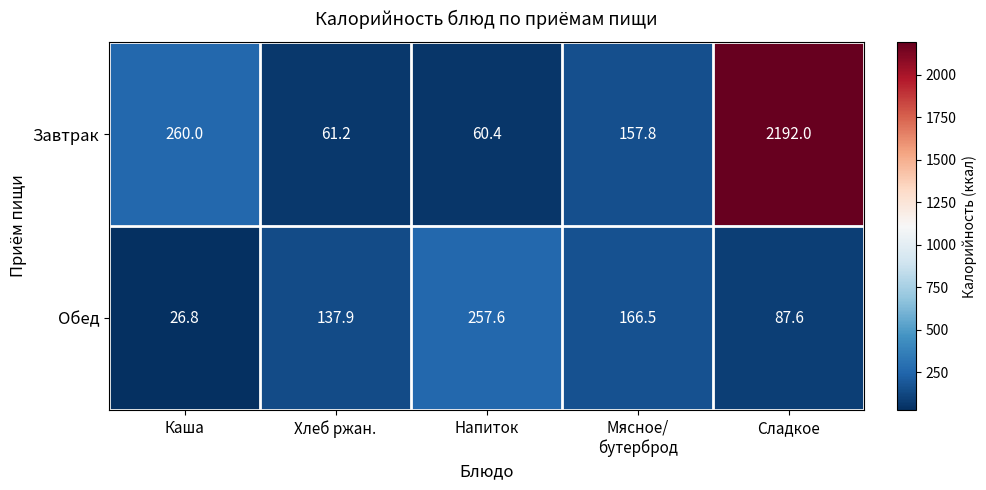

What value does the Завтрак series have at Напиток?

60.4